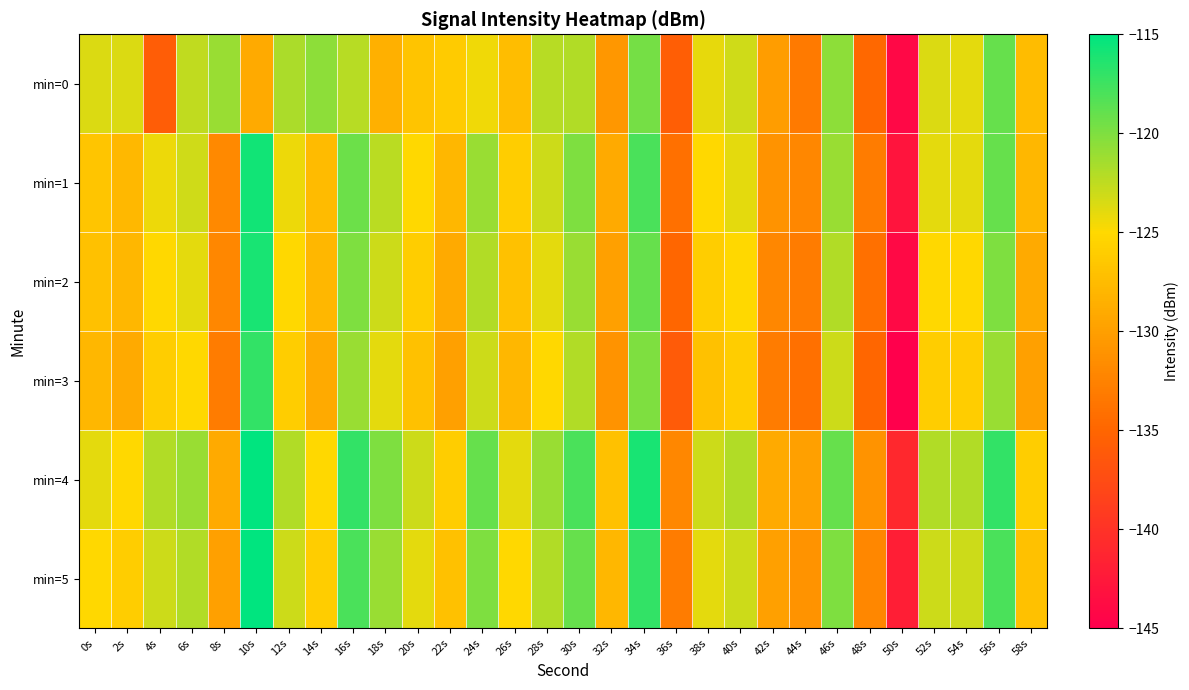

How many data points does each series have?

30